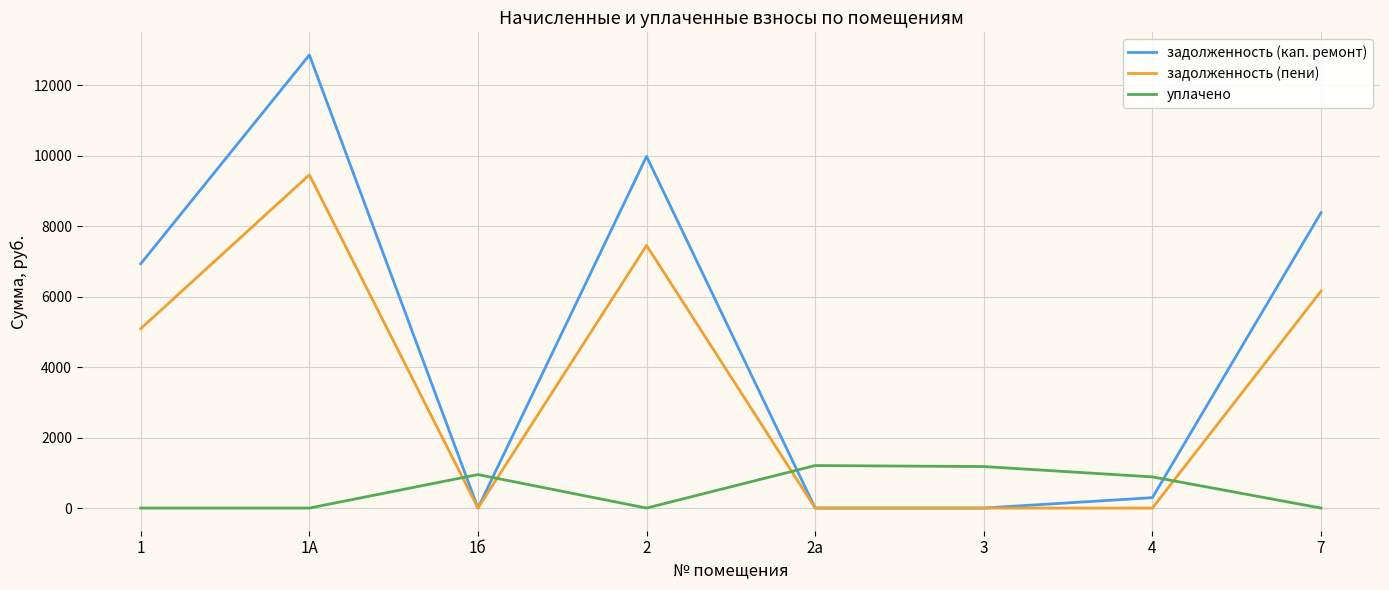

What is the difference between the highest and lowest values at 7?

8387.0